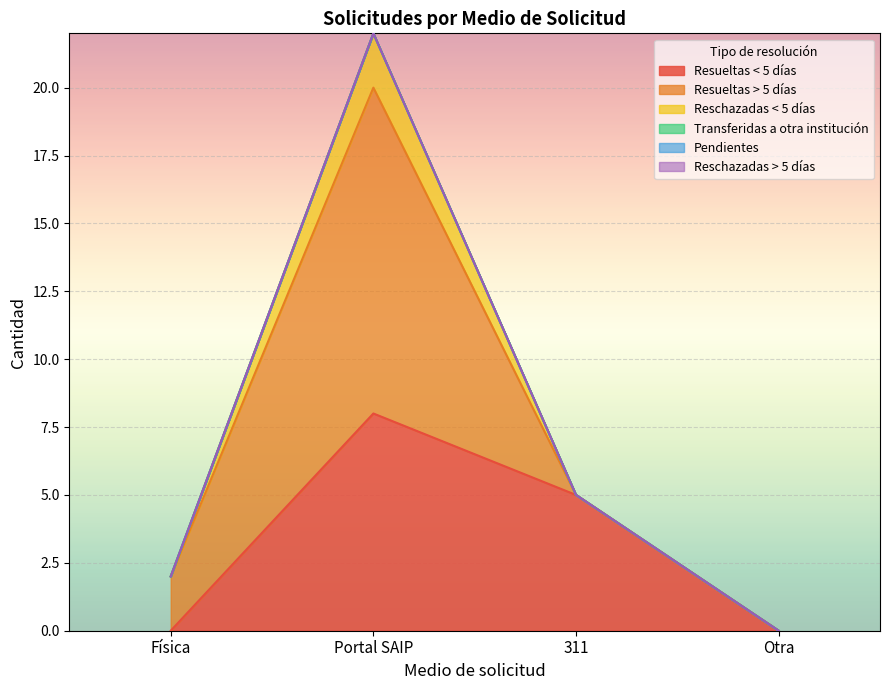

True or false: Transferidas a otra institución has more than 0 points higher than both neighbors.

False